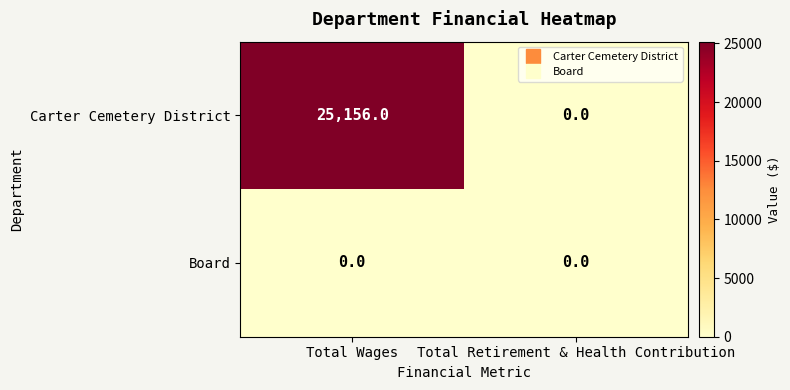

Which series has the widest spread of values?

Carter Cemetery District